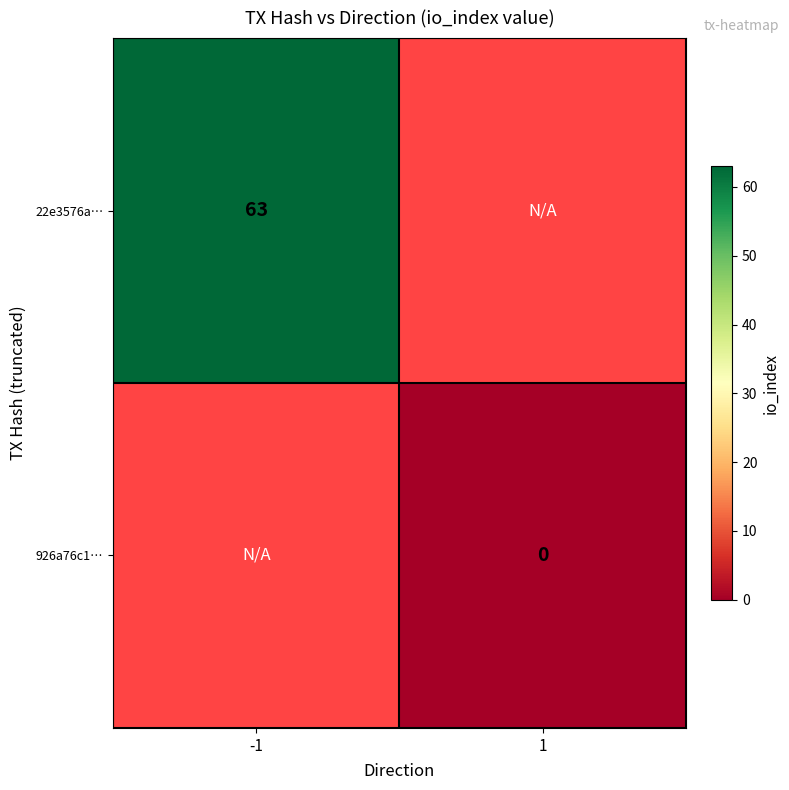

Is it true that 22e3576a… equals 109 at -1?

False